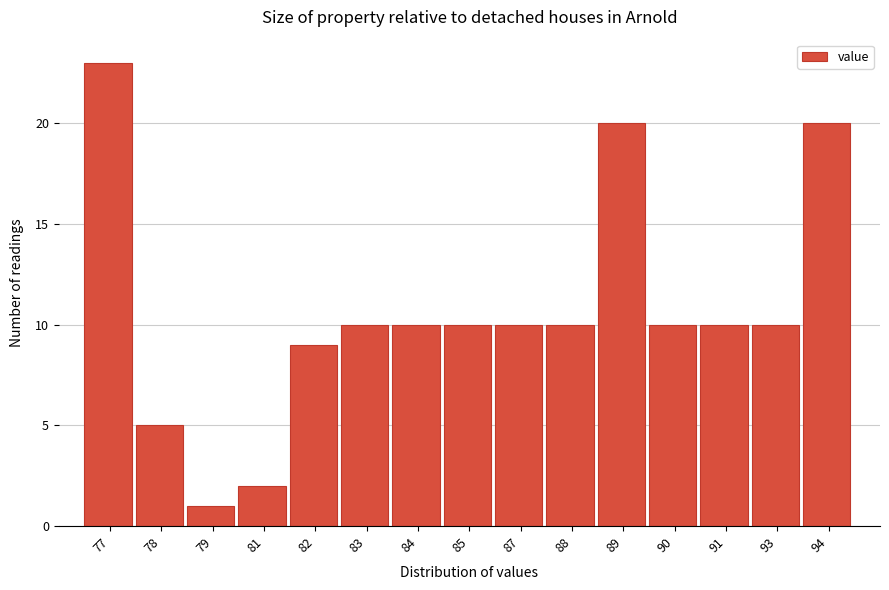

Reading right to left, extract all data points from this chart.

94=20	93=10	91=10	90=10	89=20	88=10	87=10	85=10	84=10	83=10	82=9	81=2	79=1	78=5	77=23